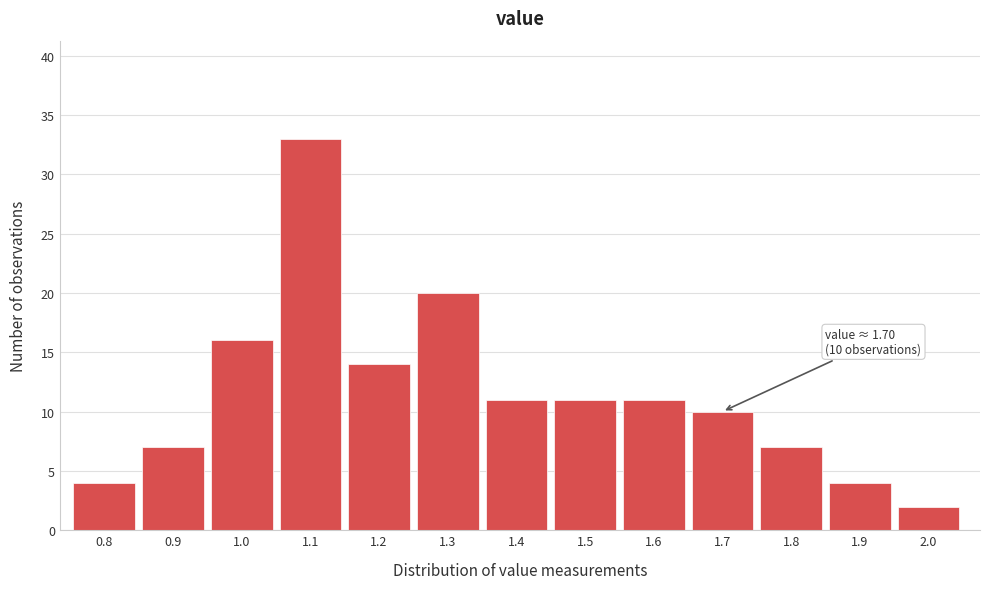

Reading left to right, transcribe all the data shown in this chart.

4	7	16	33	14	20	11	11	11	10	7	4	2